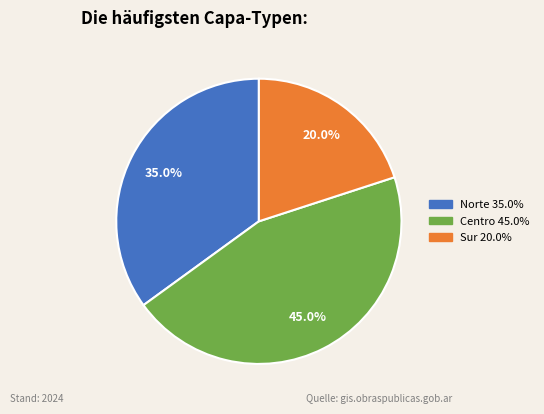

Is there a majority slice in this chart?

No